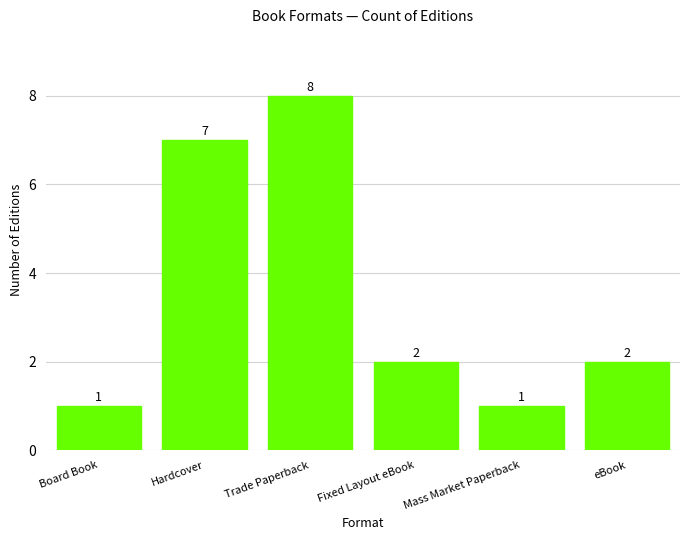

At which category does the chart reach its peak across all series?

Trade Paperback